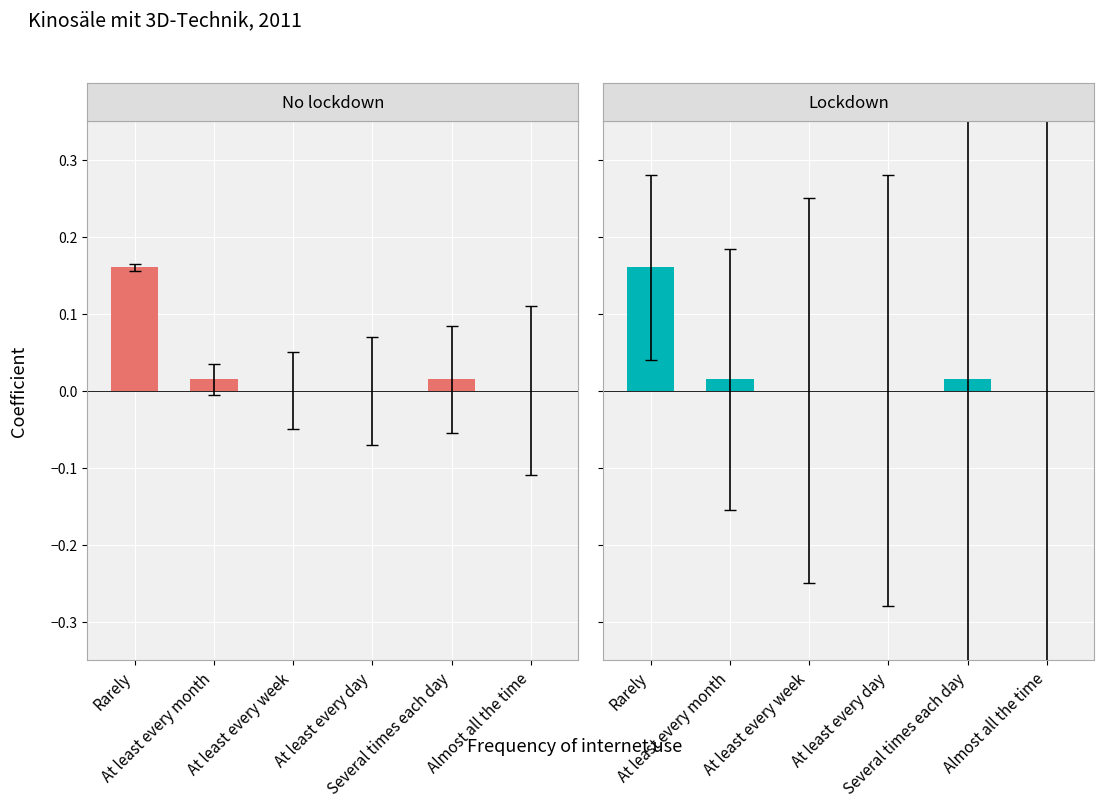

What is the label of the 3rd bar from the left?

At least every week